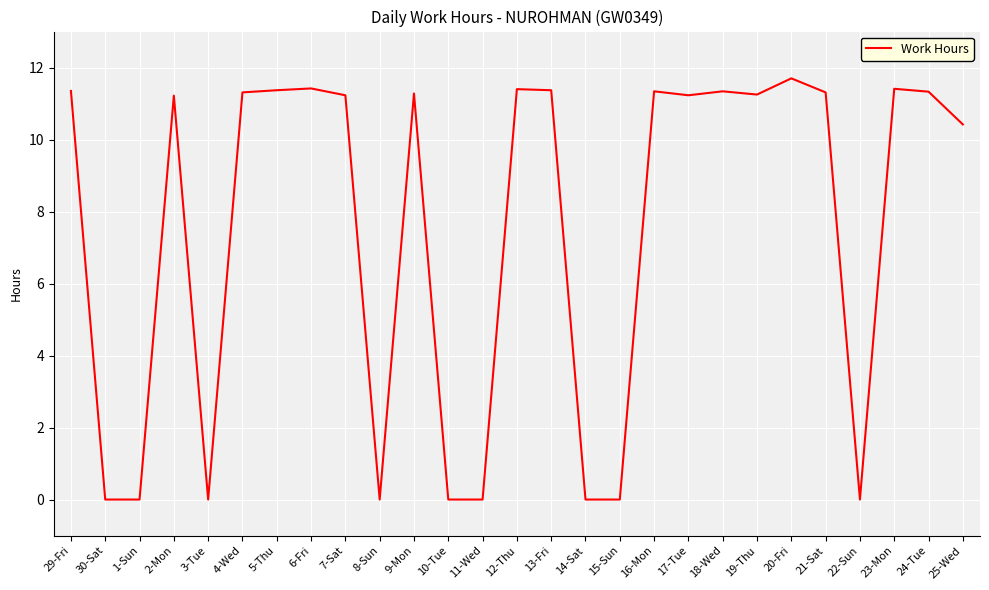

How many values are below 11?

10